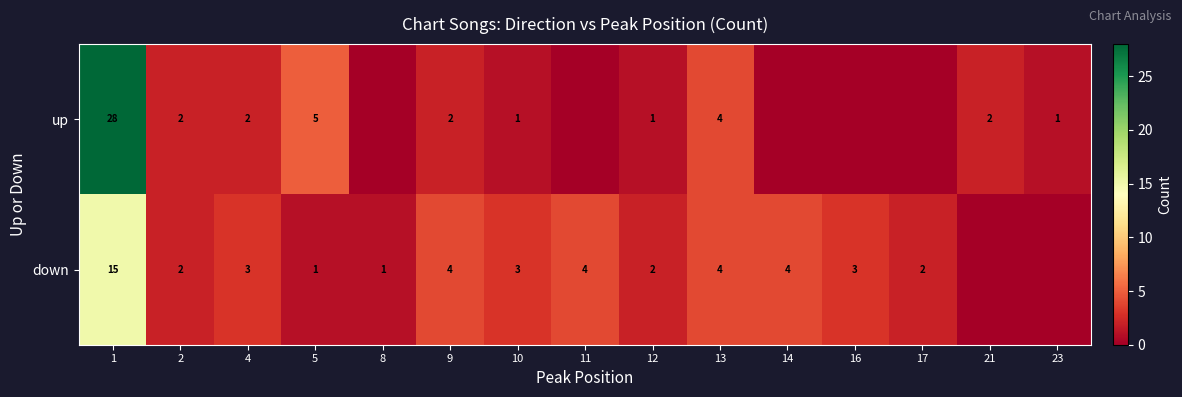

Which series changed the most between 10 and 13?

up